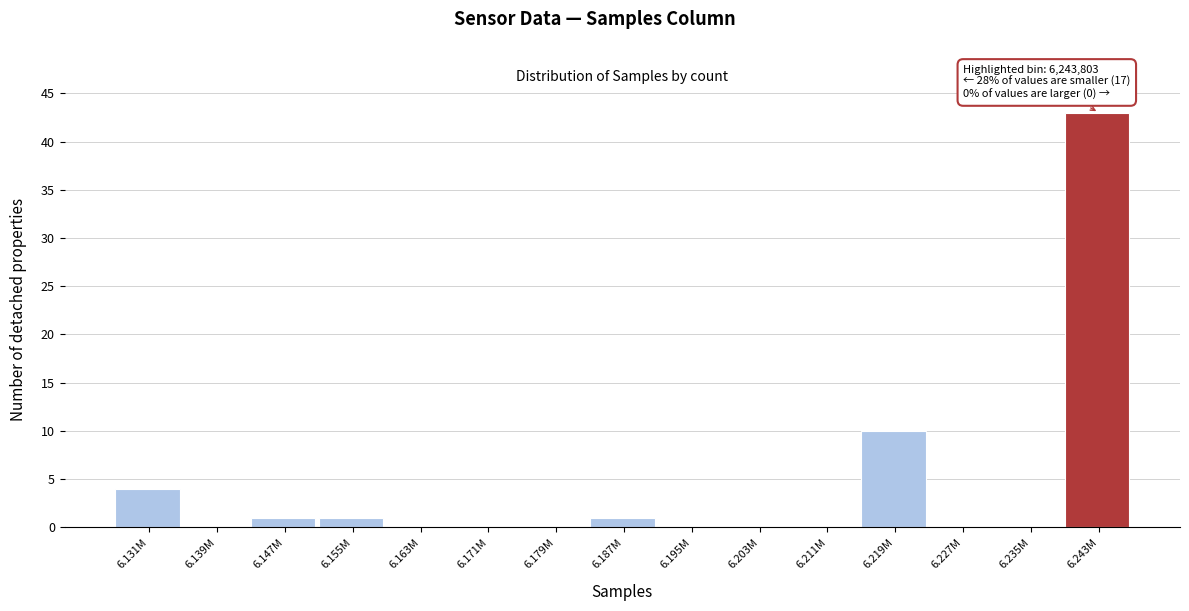

Reading left to right, transcribe all the data shown in this chart.

6.131M=4	6.139M=0	6.147M=1	6.155M=1	6.163M=0	6.171M=0	6.179M=0	6.187M=1	6.195M=0	6.203M=0	6.211M=0	6.219M=10	6.227M=0	6.235M=0	6.243M=43